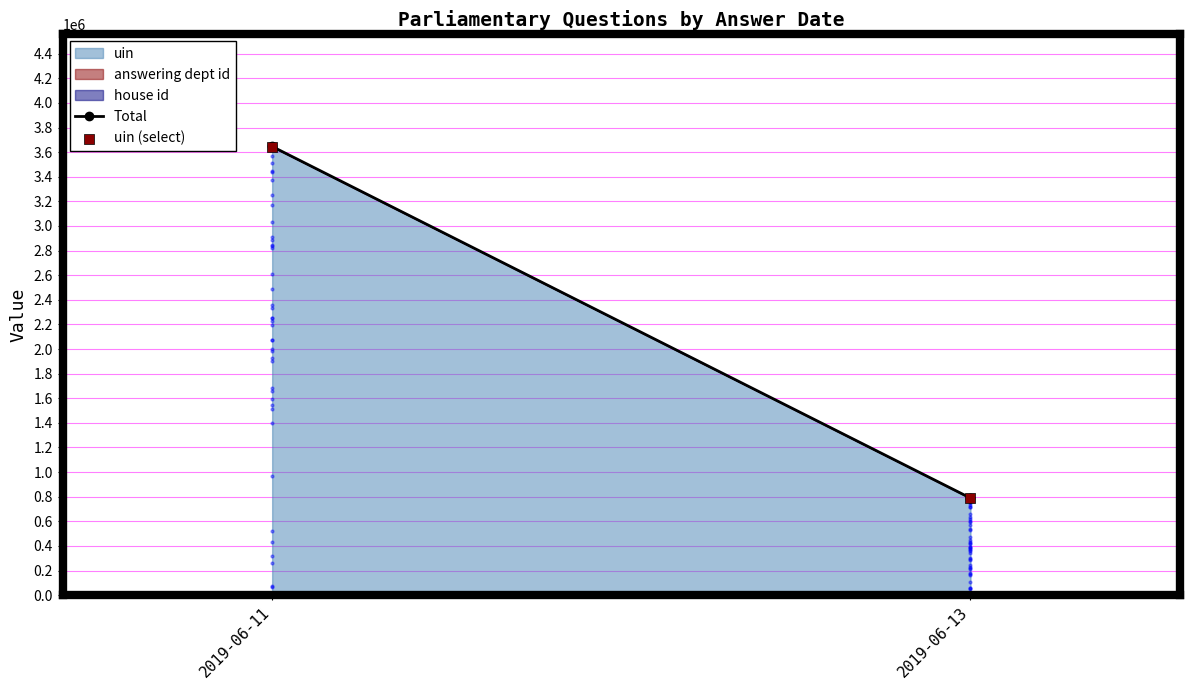

Which series reaches the maximum Y coordinate?

Total